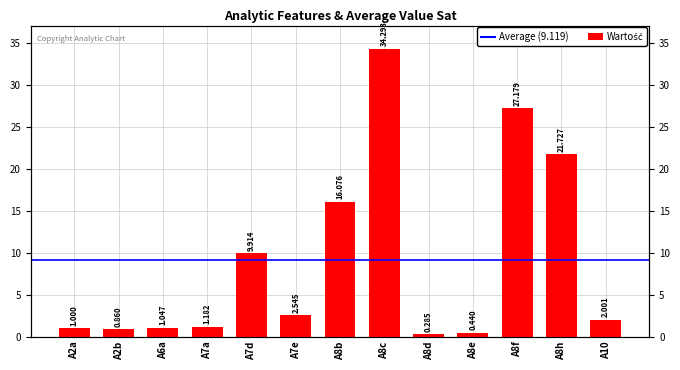

True or false: the data shows 1.0 at A2a.

True